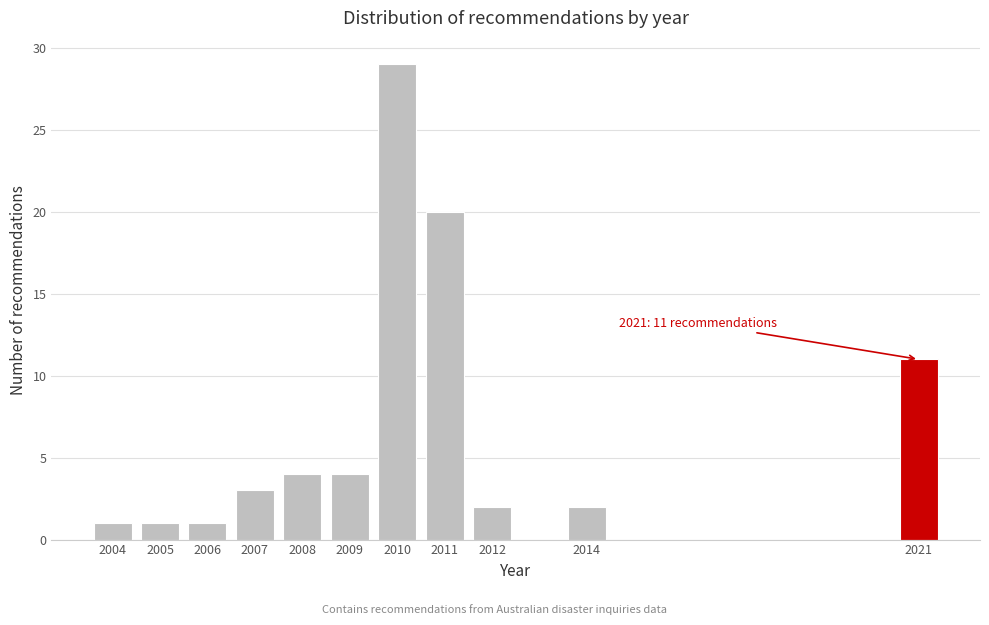

Reading right to left, list all the values displayed in this chart.

11	2	2	20	29	4	4	3	1	1	1